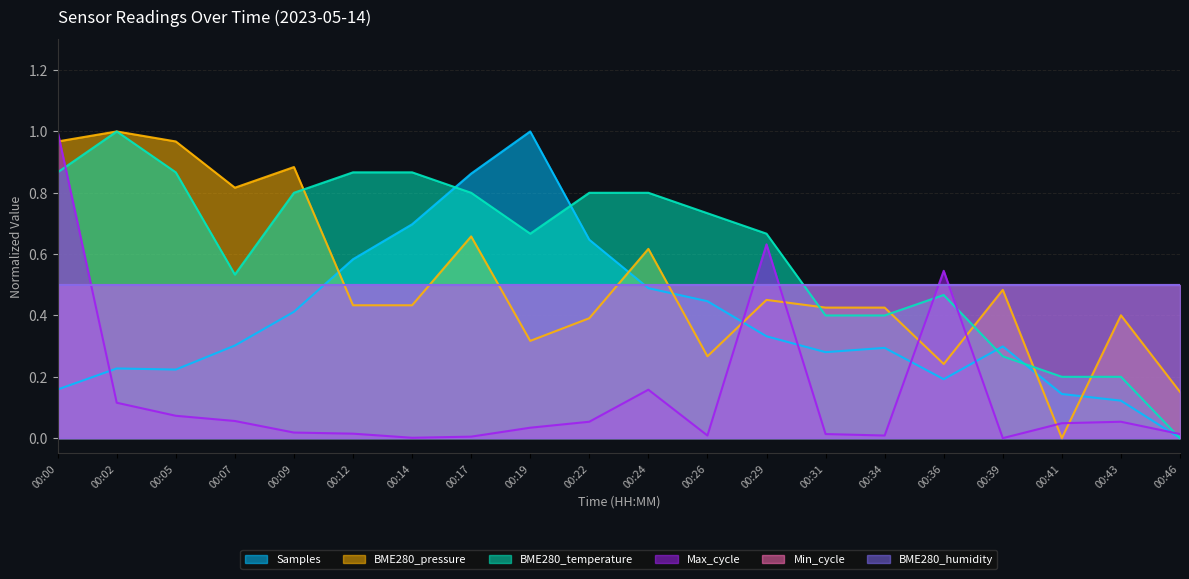

How many values in the BME280_temperature series exceed 0?

19